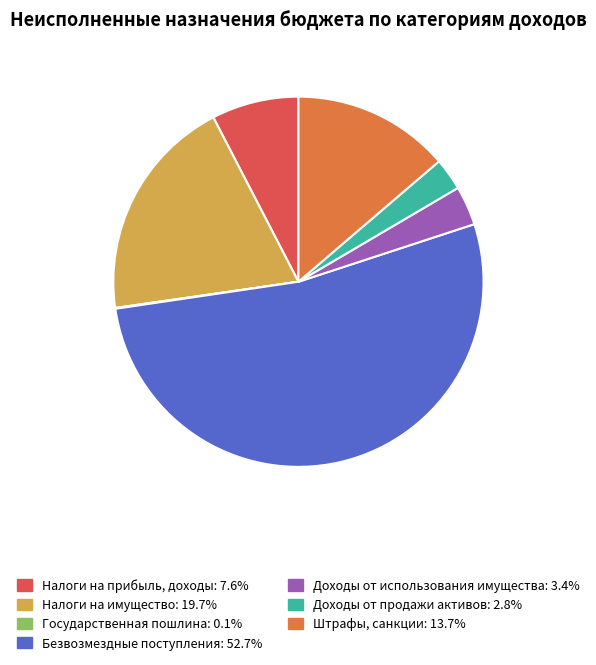

Is there a majority slice in this chart?

Yes